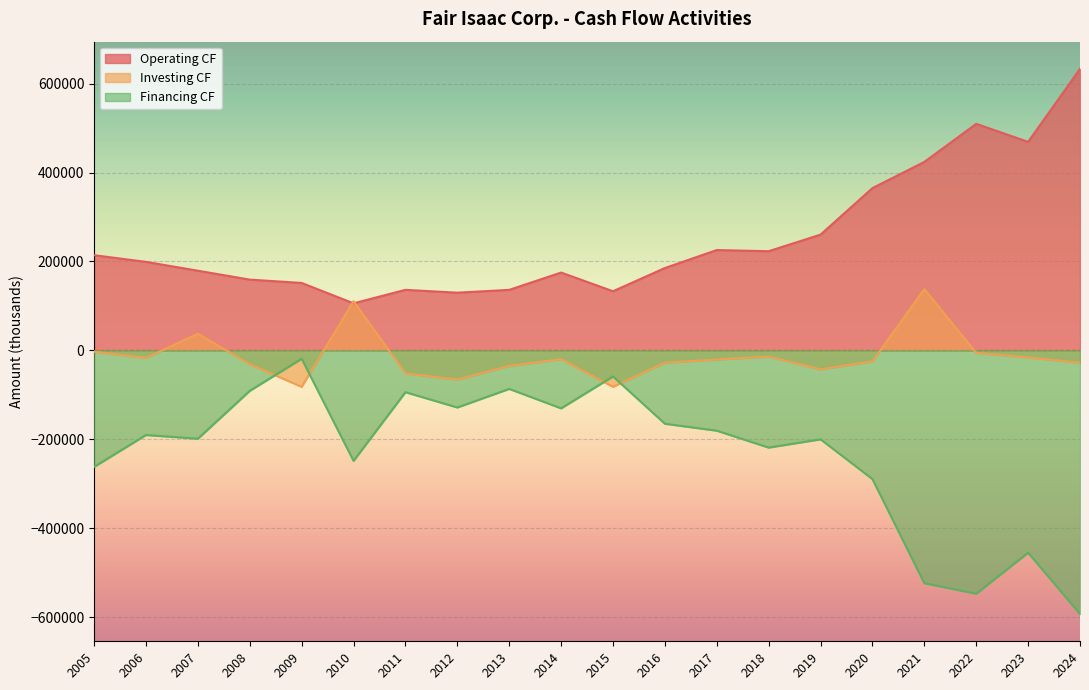

Rank the categories by Efectivo neto proporcionado por las actividades value from lowest to highest.

2010, 2012, 2015, 2013, 2011, 2009, 2008, 2014, 2007, 2016, 2006, 2005, 2018, 2017, 2019, 2020, 2021, 2023, 2022, 2024